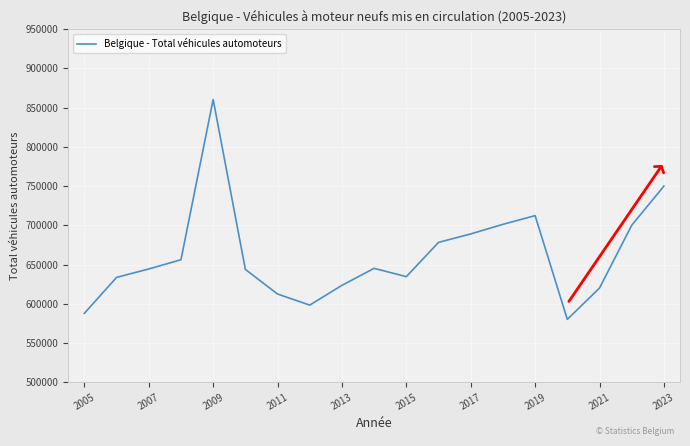

What is the smallest value displayed?

580000